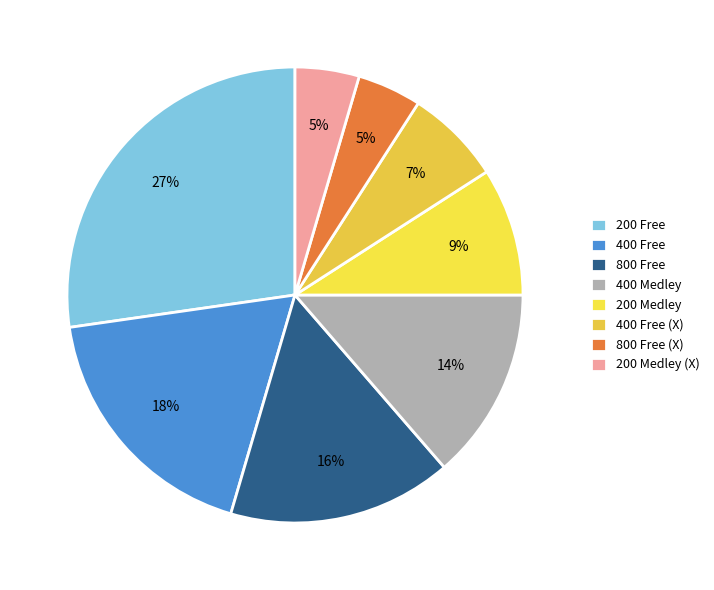

Is there a majority slice in this chart?

No